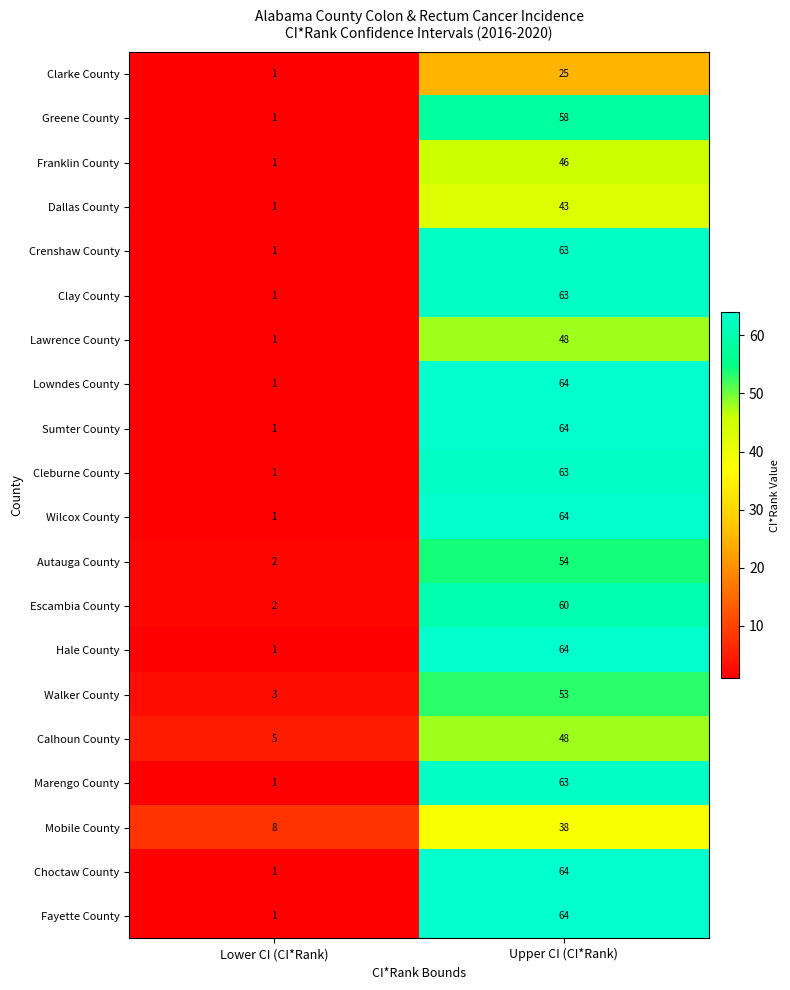

What is the spread (max minus min) of values at Lower CI (CI*Rank)?

7